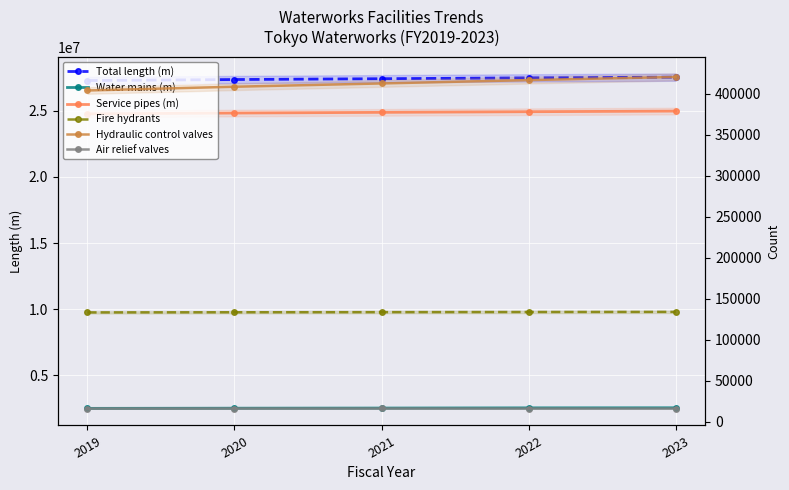

What is the difference between the second highest and second lowest values in the Hydraulic control valves series?

8083